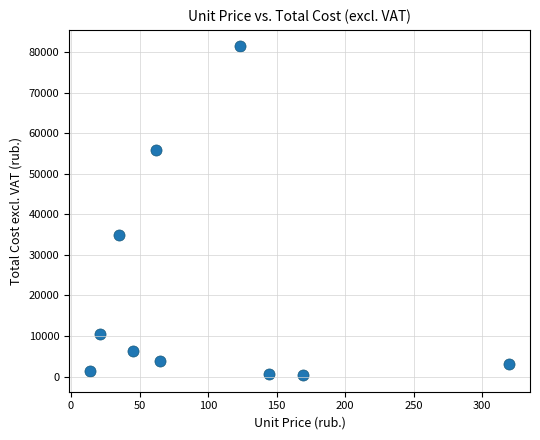

What Y value in the scatter plot is closest to 40858?

35000.0